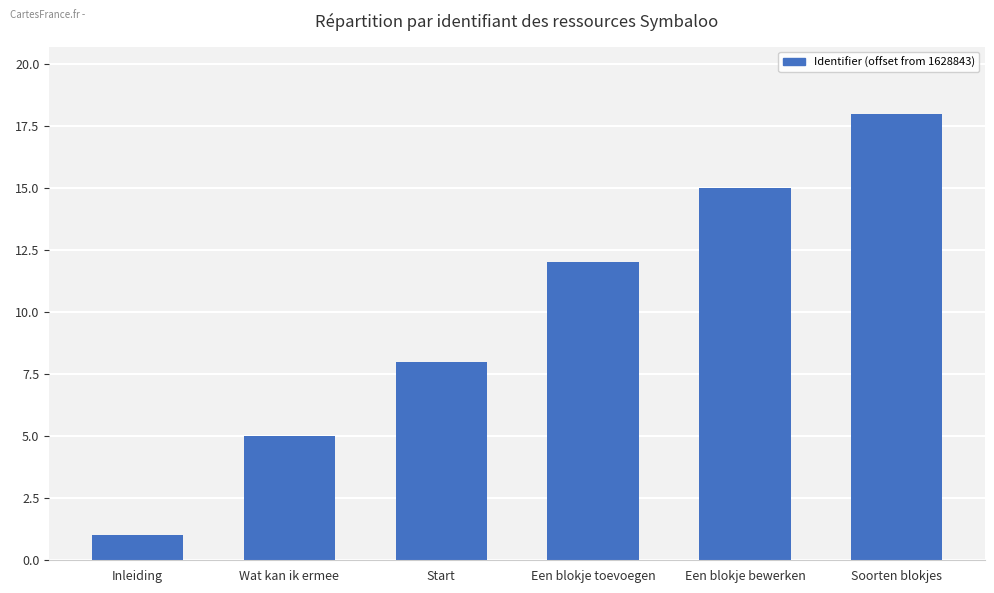

Count the values in the range 5 to 15.

4